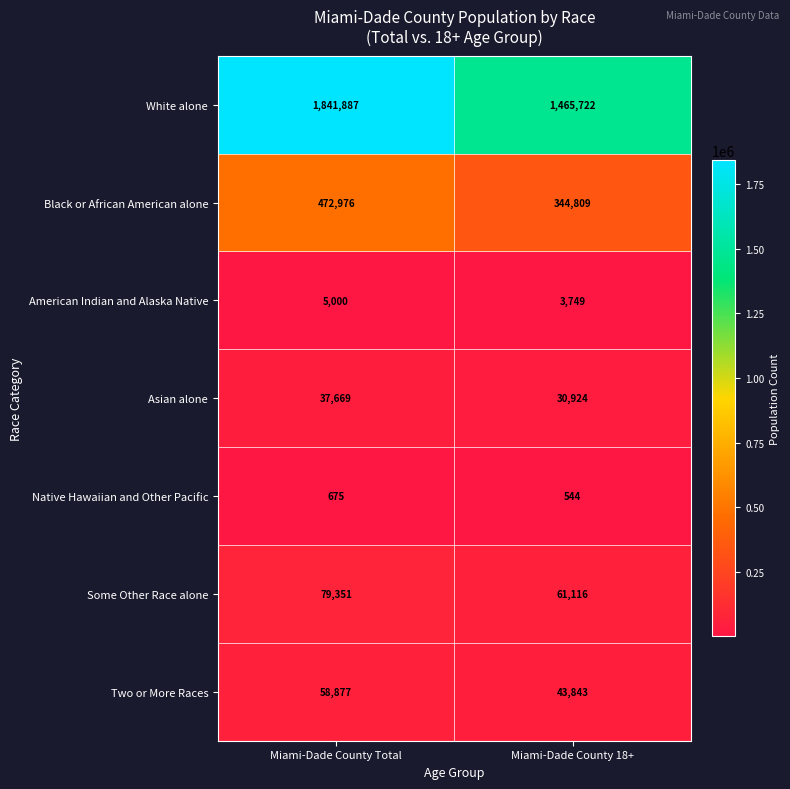

What is the total value across all series at Miami-Dade County Total?

2496435